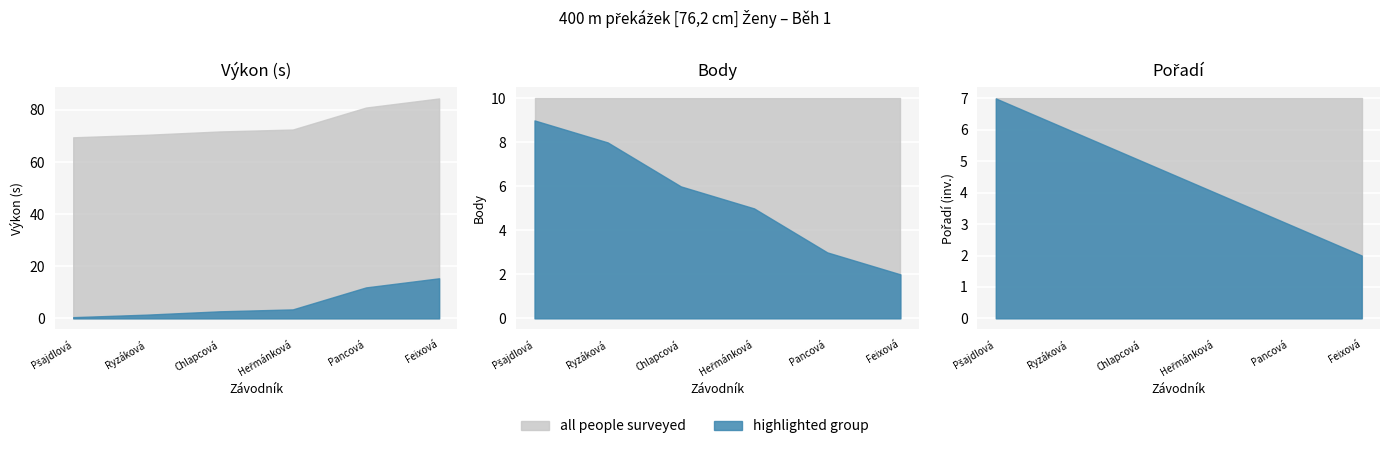

Where do Body and Pořadí first cross each other?

Heřmánková Bára and Pancová Anežka